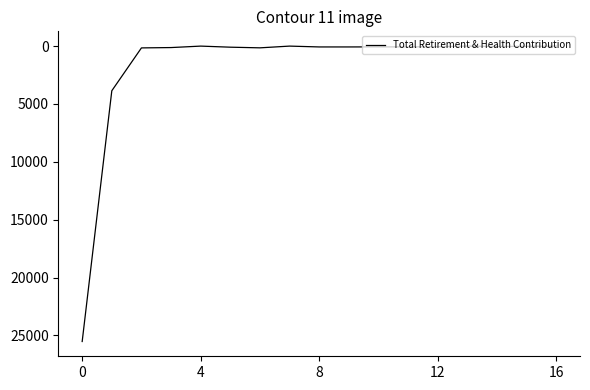

What is the maximum value shown in the chart?

25525.0